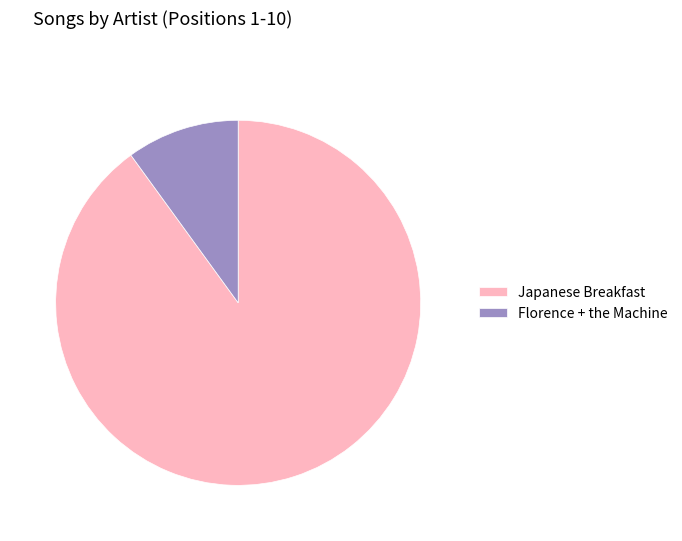

Which has a higher value, Florence + the Machine or Japanese Breakfast?

Japanese Breakfast